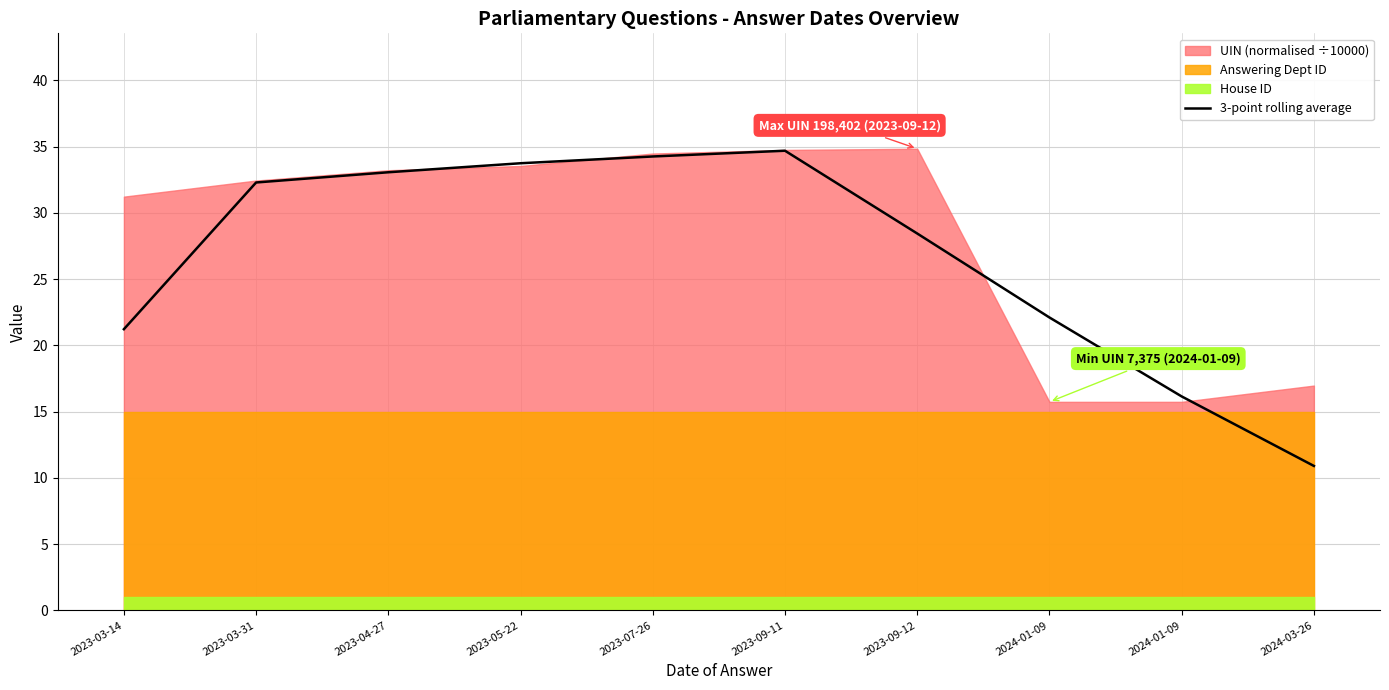

Reading right to left, transcribe all the data shown in this chart.

2024-03-26=10.9	2024-01-09=16.1	2024-01-09=22.1	2023-09-12=28.4	2023-09-11=34.7	2023-07-26=34.3	2023-05-22=33.7	2023-04-27=33.1	2023-03-31=32.3	2023-03-14=21.2